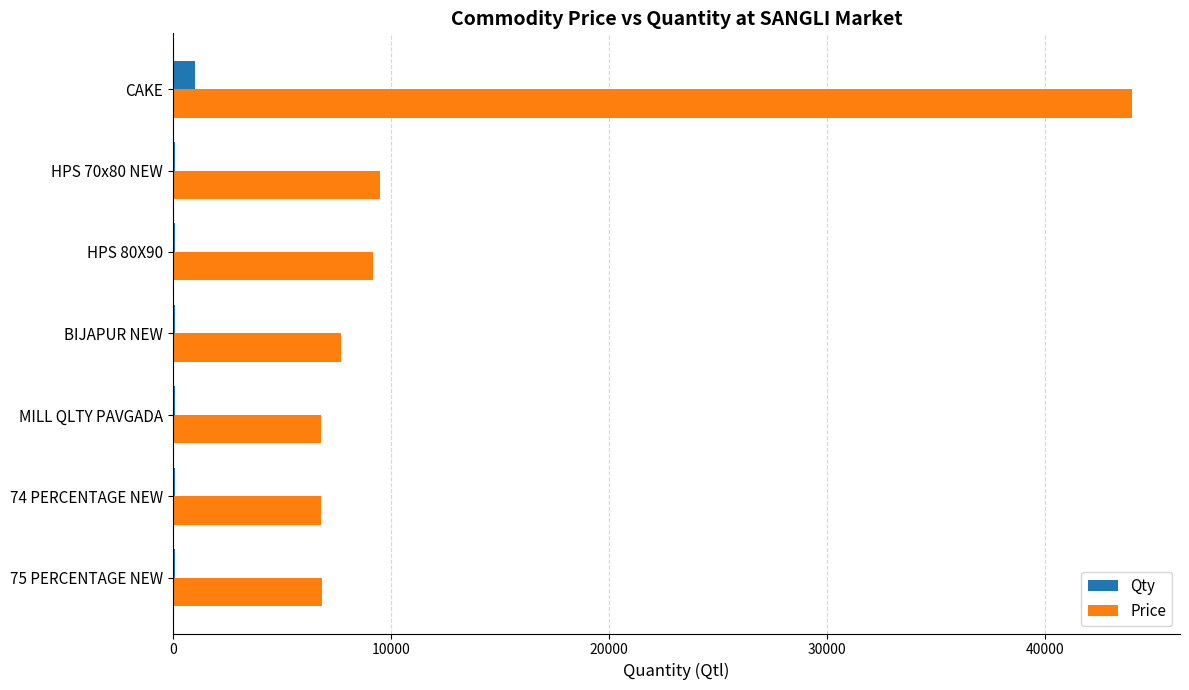

What is the sum of all Price values?

90850